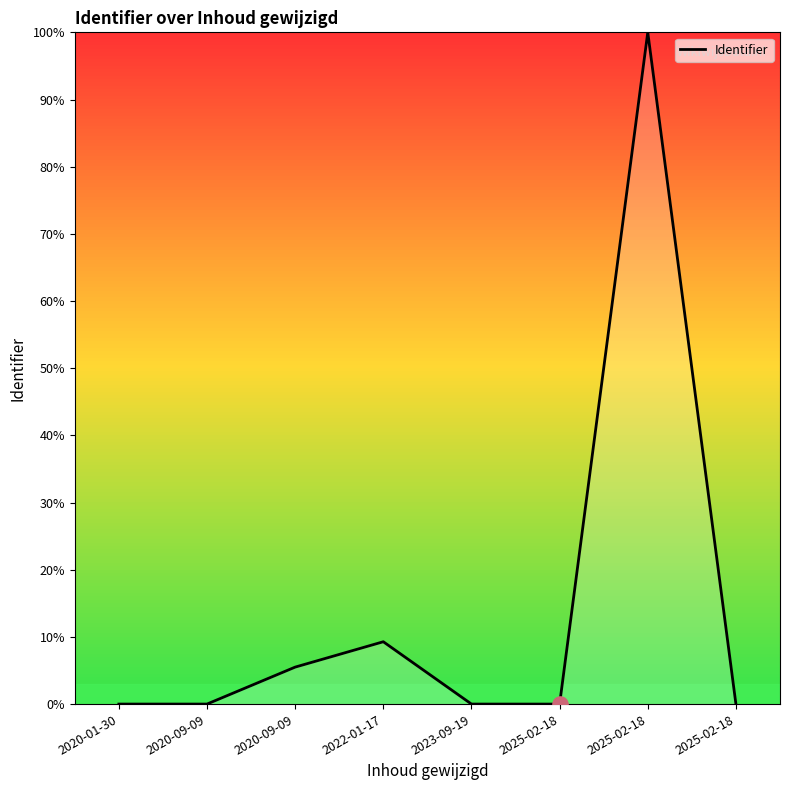

What is the change in value from 2020-01-30 to 2022-01-17?

+9.3